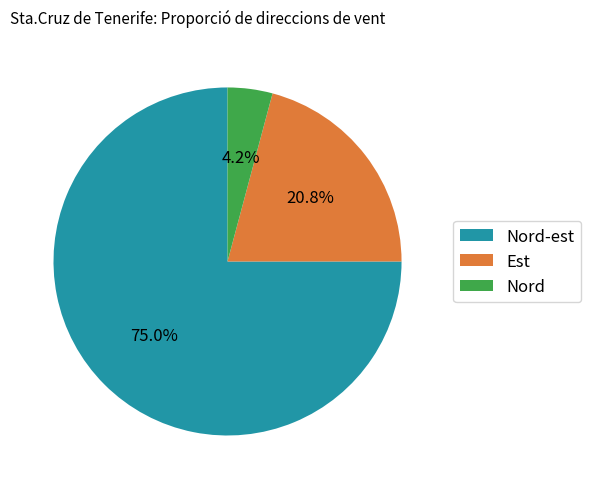

What is the majority slice?

Nord-est